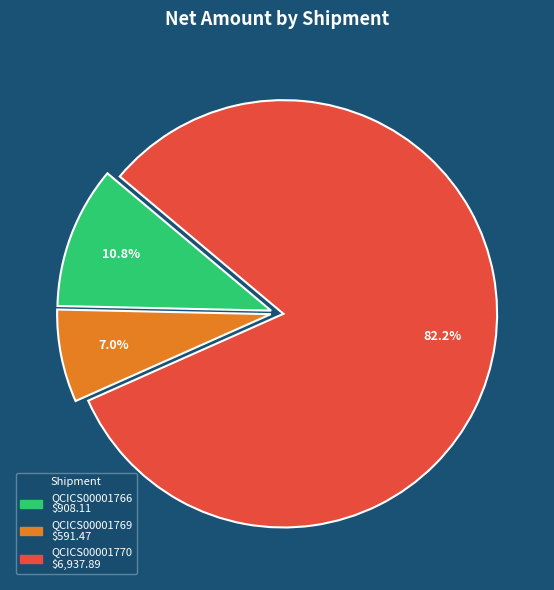

What percentage is NOT represented by QCICS00001770?

17.8%